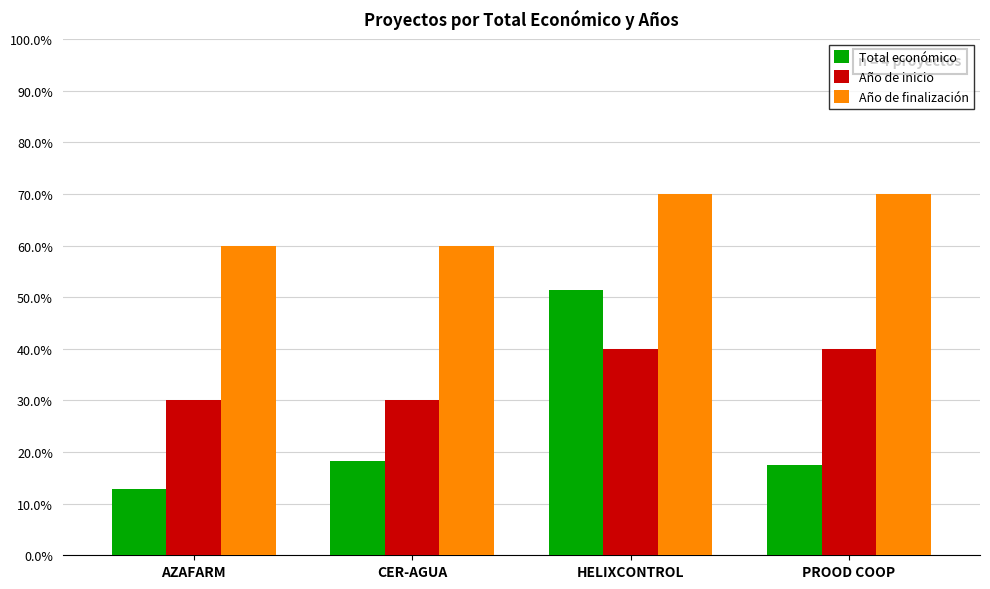

Which series changed the most between AZAFARM and CER-AGUA?

Total económico